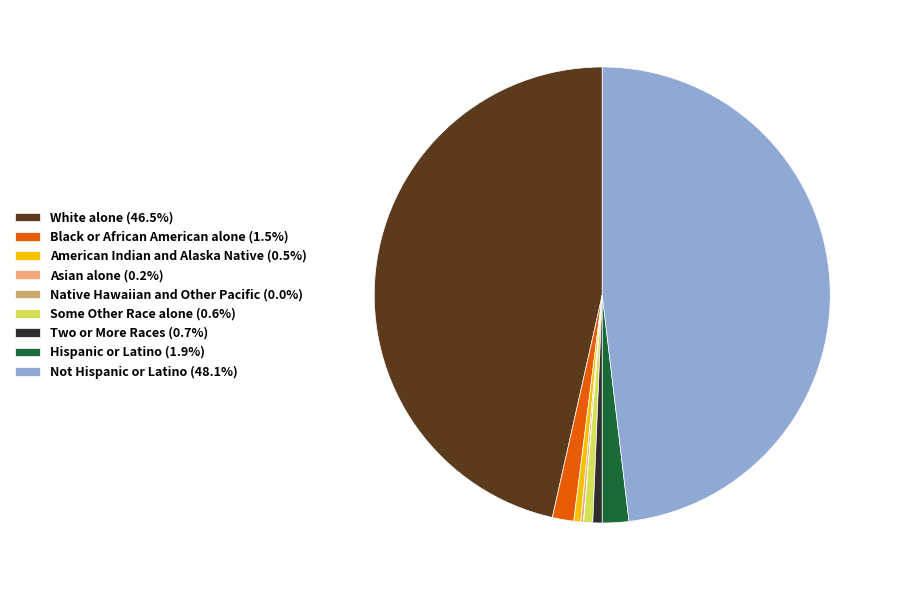

Do Hispanic or Latino (1.9%) and American Indian and Alaska Native (0.5%) together represent more than half of the pie?

No